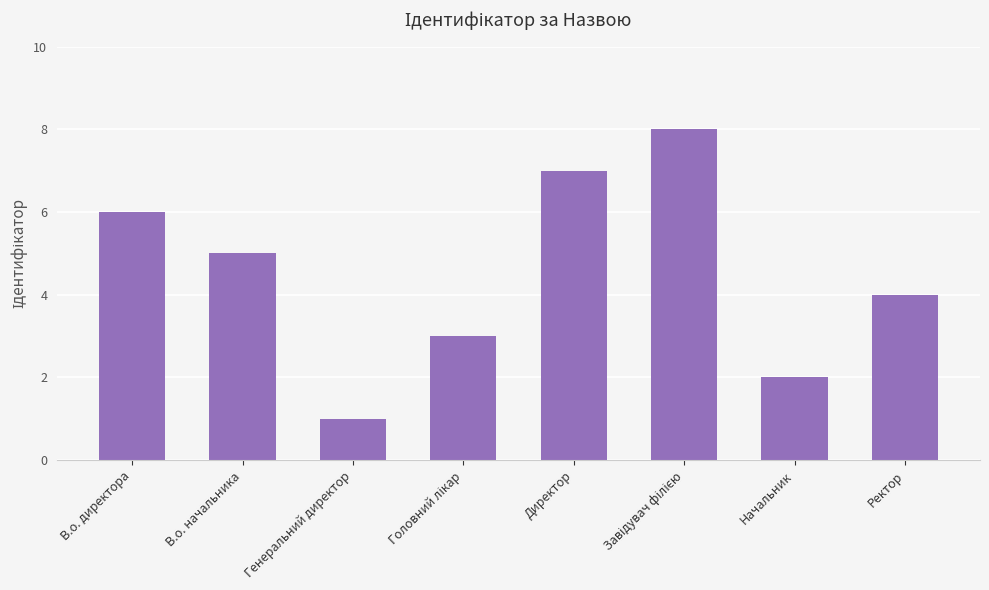

Which label corresponds to the smallest value in the chart?

Генеральний директор